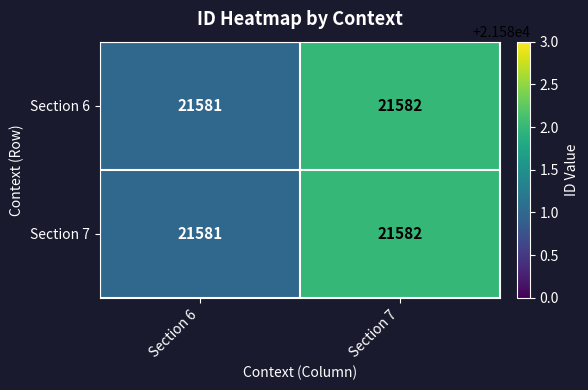

What is the sum of all Section 7 values?

43163